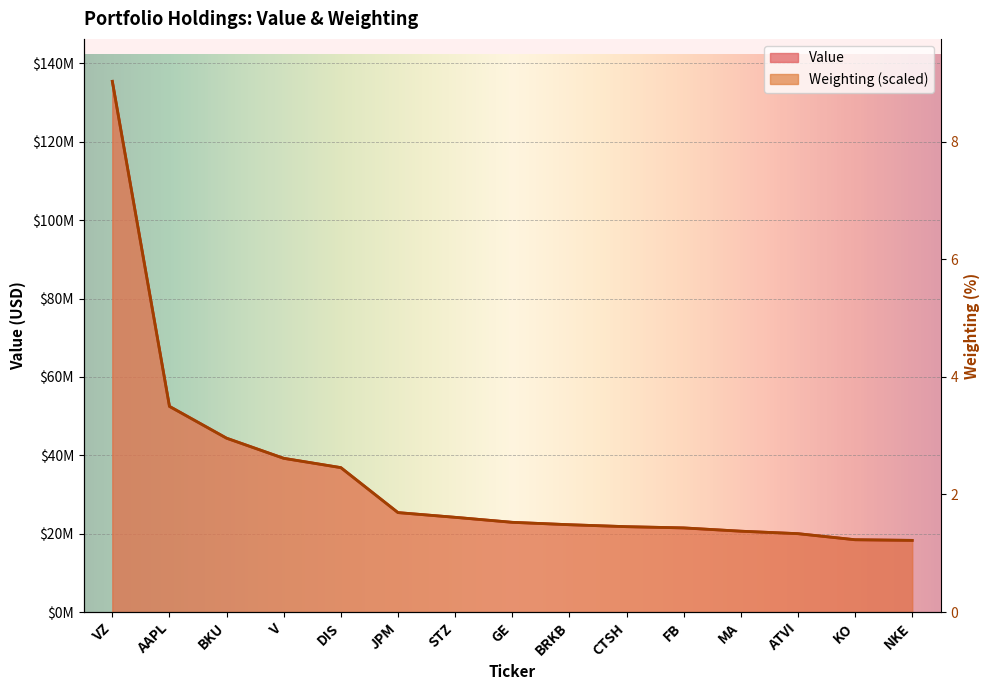

What are all the series names shown in the legend?

Value, Weighting